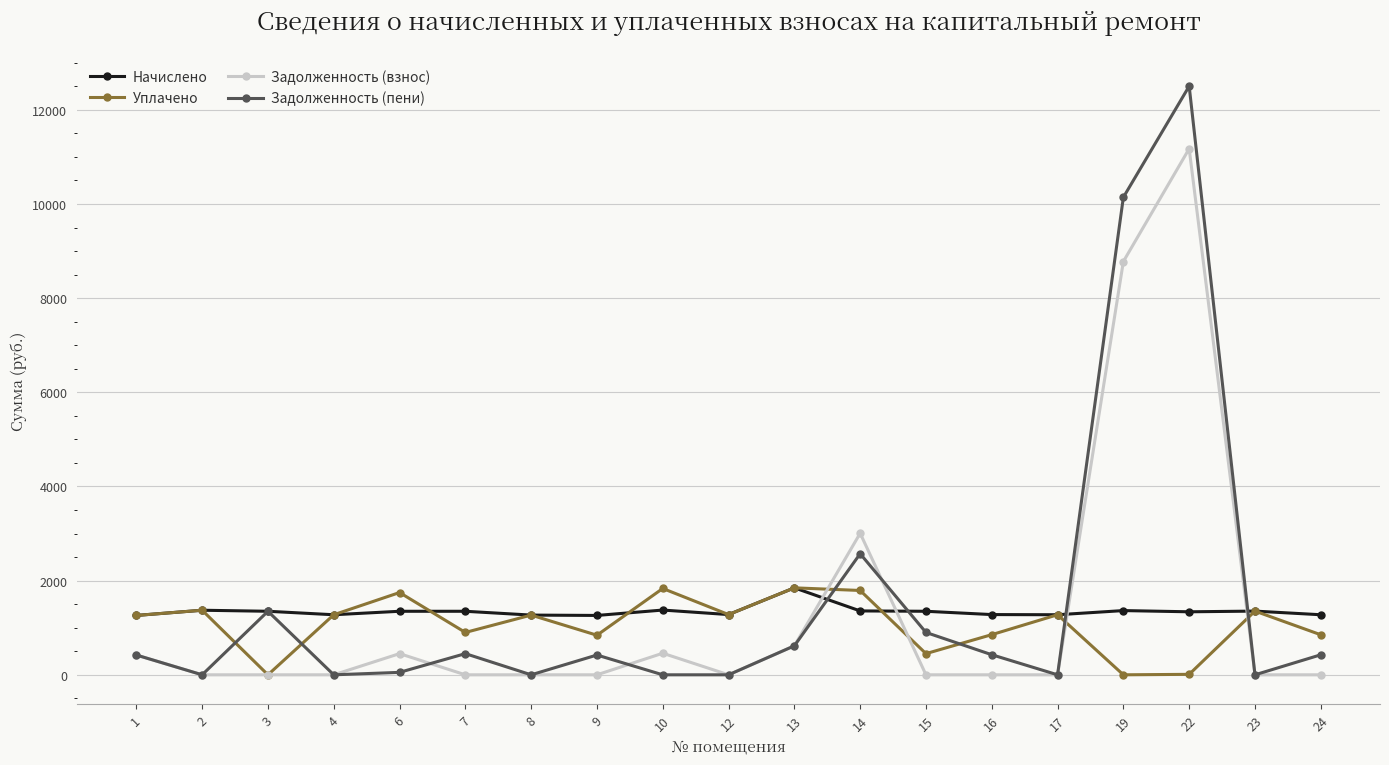

What are all the series names shown in the legend?

Начислено, Уплачено, Задолженность (взнос), Задолженность (пени)